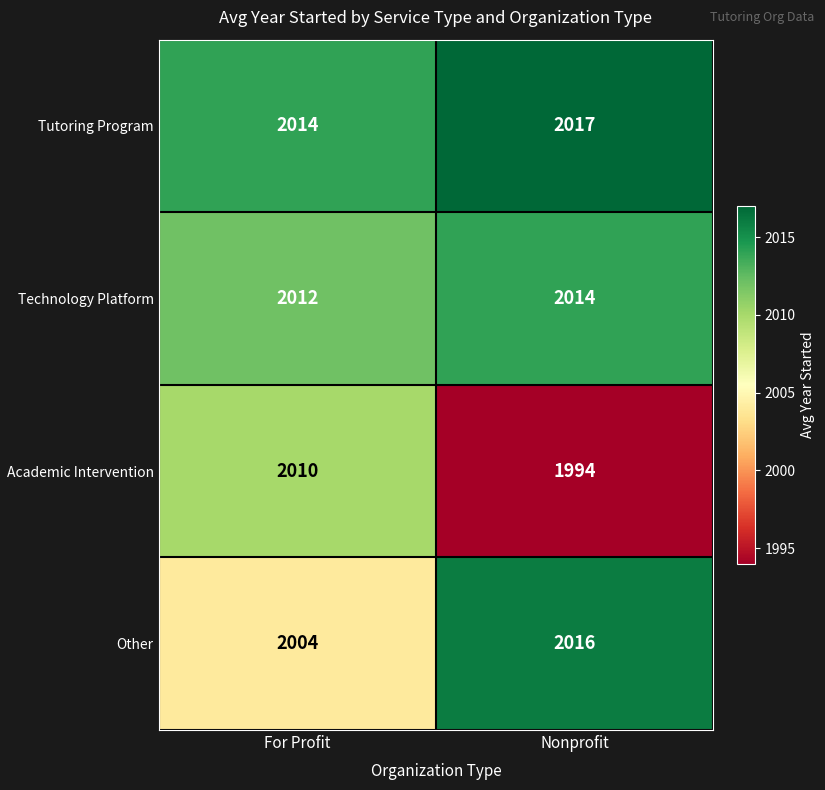

Is the value of Other at Nonprofit greater than the value of Academic Intervention at For Profit?

Yes